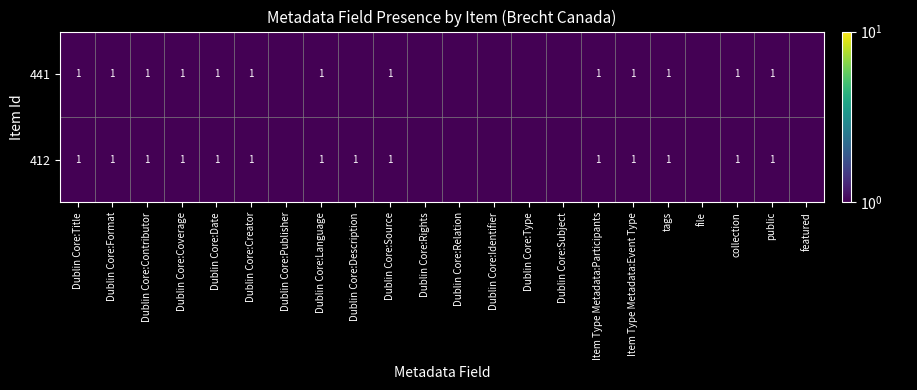

What is the total value across all series at Item Type Metadata:Participants?

2.0